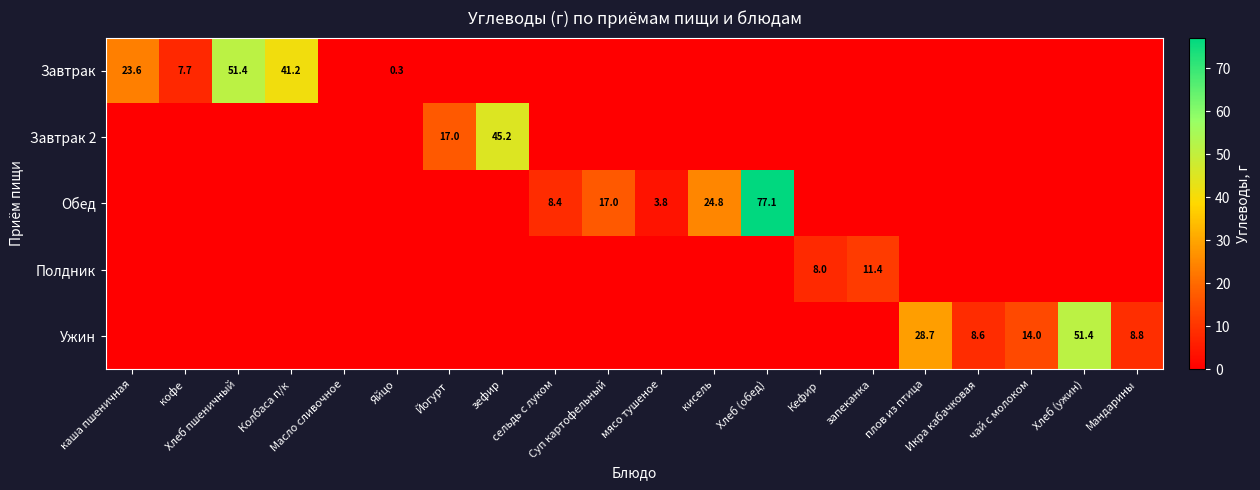

True or false: Завтрак 2 has a value of 0.0 at Хлеб (ужин).

True